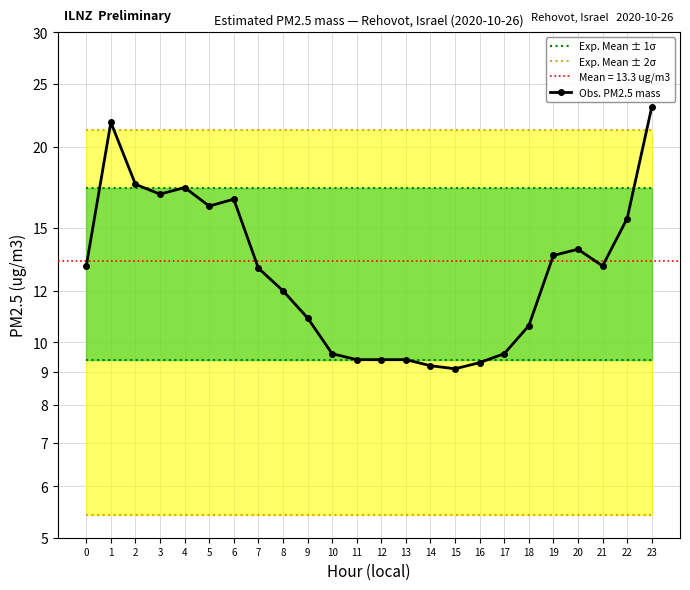

What is the sum of the Exp. Mean ± 2σ values at 6 and 13?

42.5